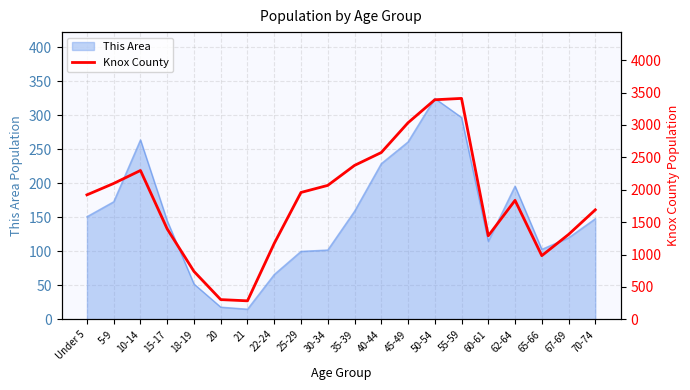

Where is the first local minimum?

21